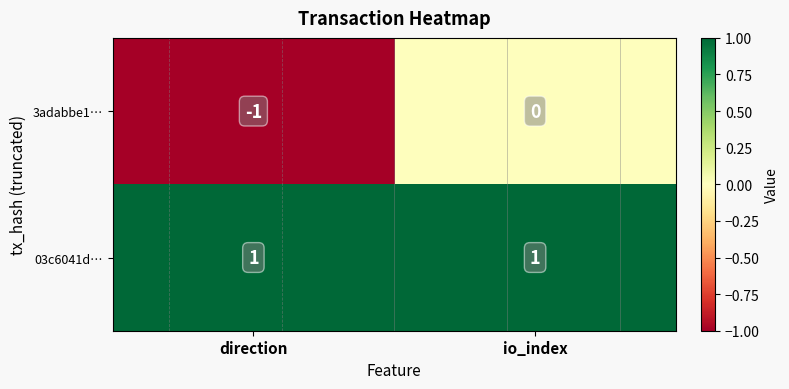

The 03c6041d… series shows 1 at direction. True or false?

False